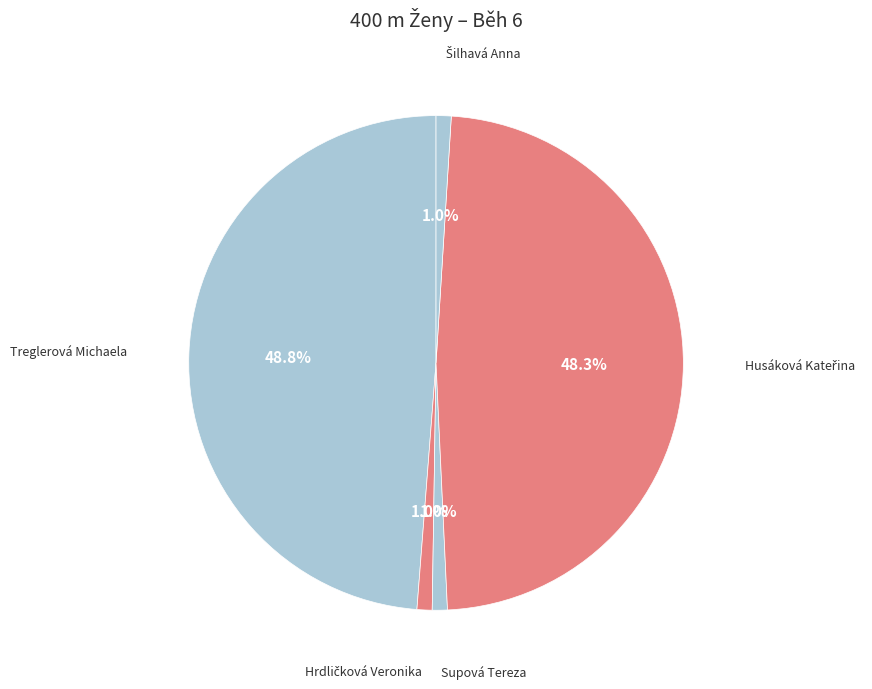

Does any single category account for the majority?

No